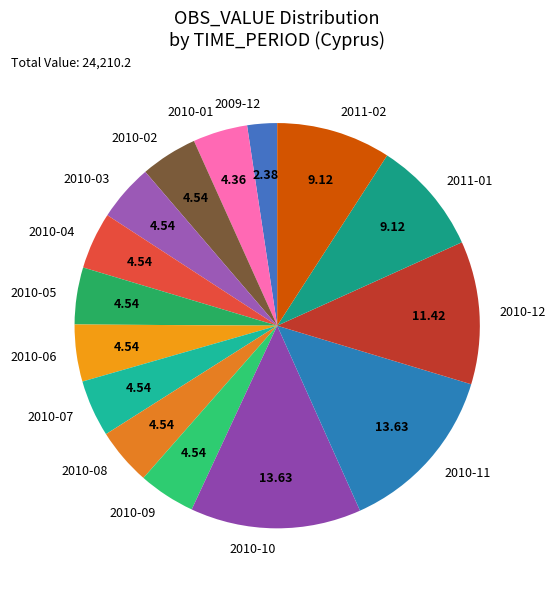

Which slice is the smallest?

2009-12